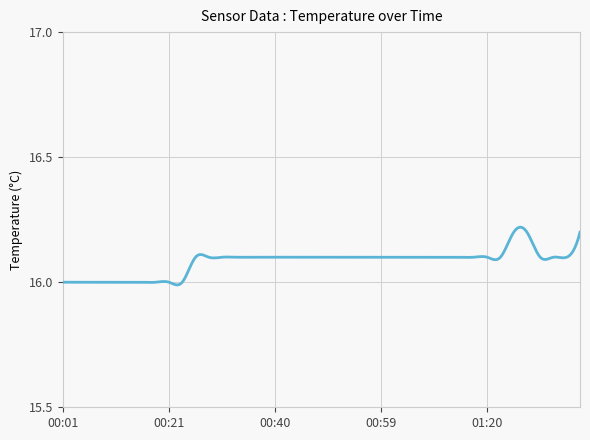

Does the chart have visible grid lines?

Yes